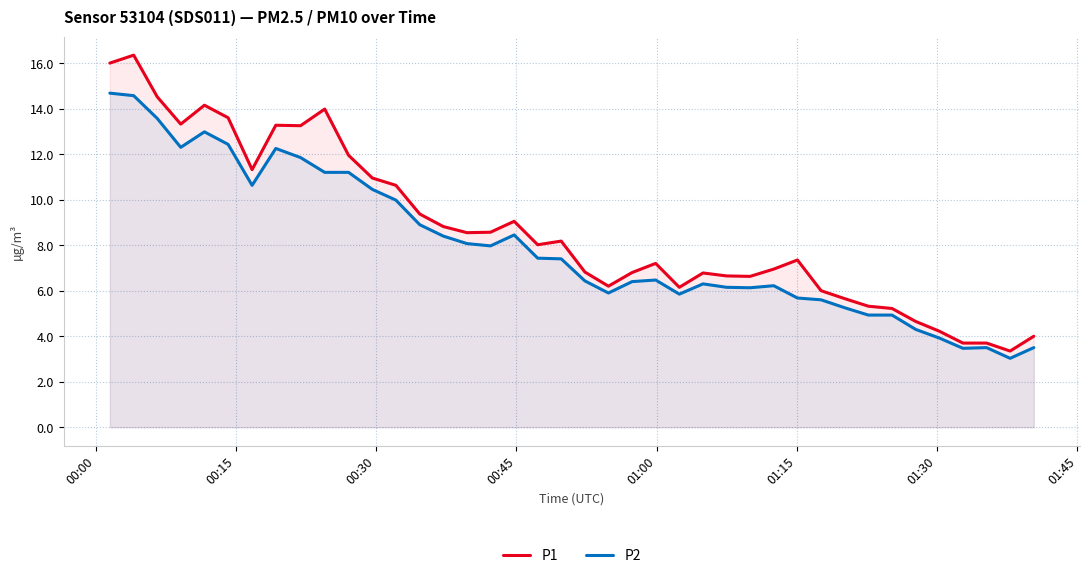

What is the difference between the maximum and minimum values in the P1 series?

13.0